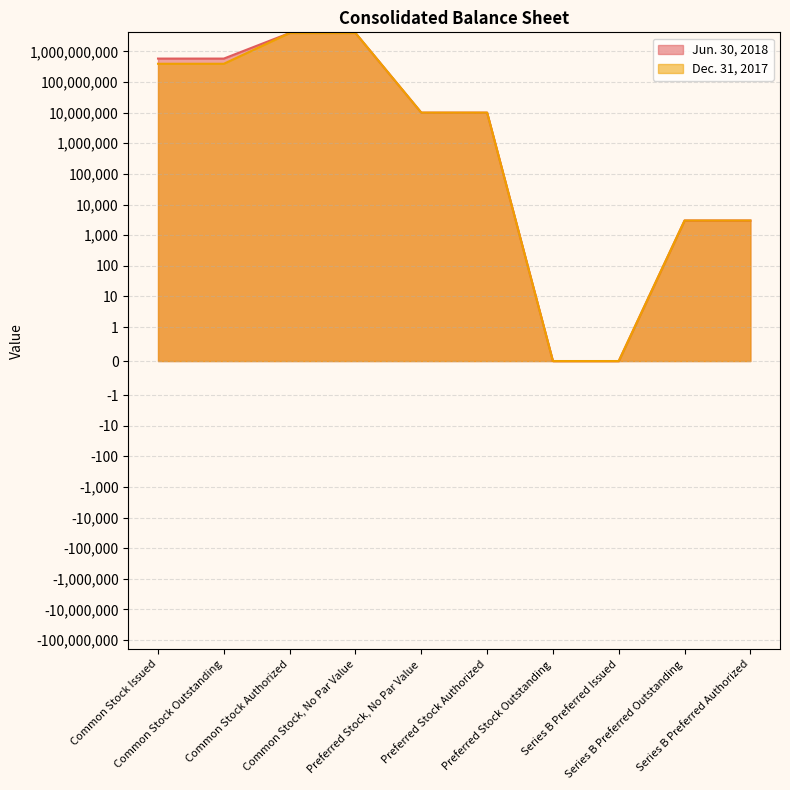

What is the label of the 7th point from the left?

Preferred Stock Outstanding